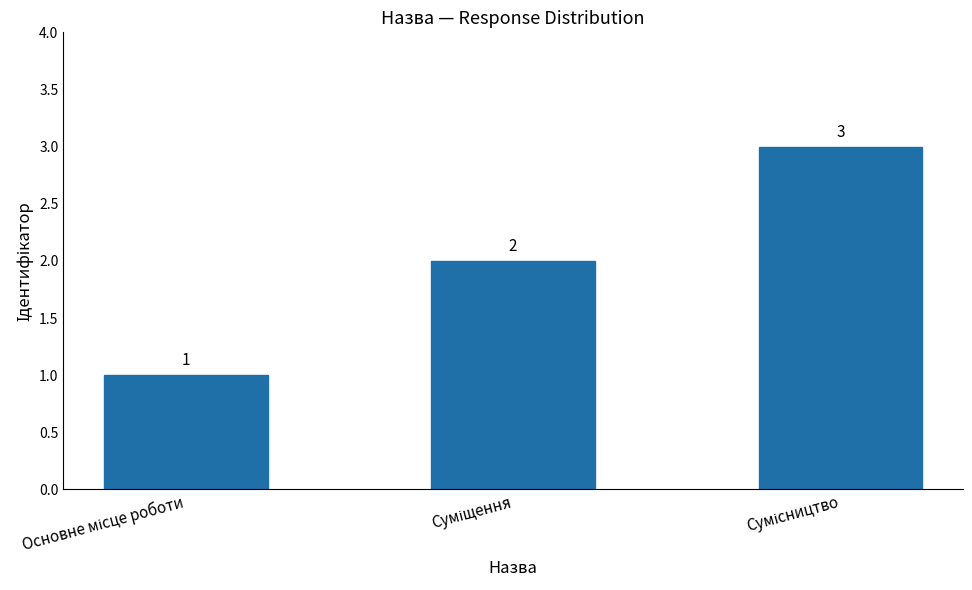

How many values are between 1 and 3?

3